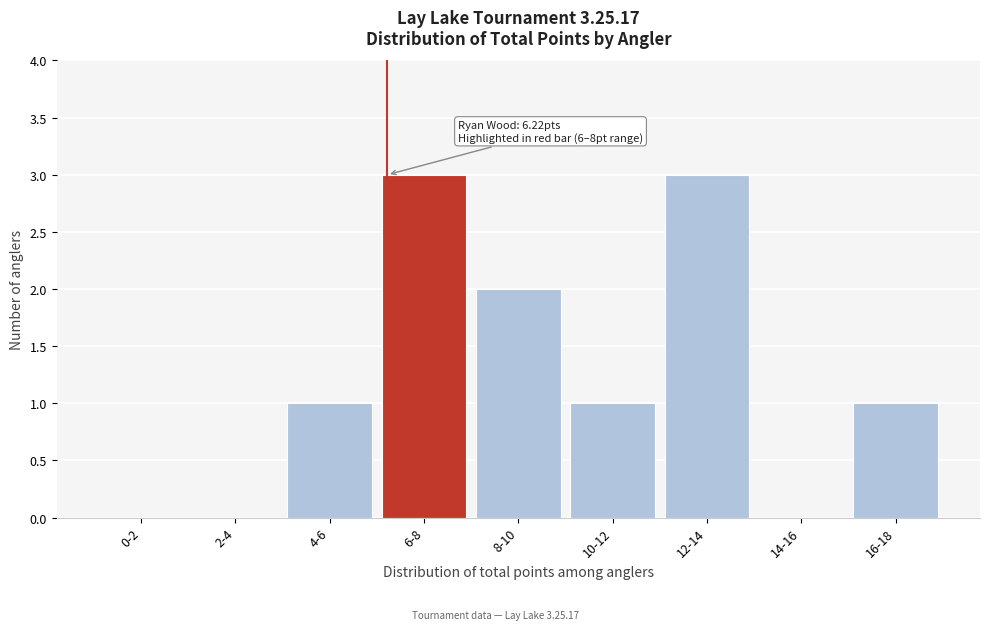

Reading left to right, what are all the values shown in this chart?

0-2=0	2-4=0	4-6=1	6-8=3	8-10=2	10-12=1	12-14=3	14-16=0	16-18=1